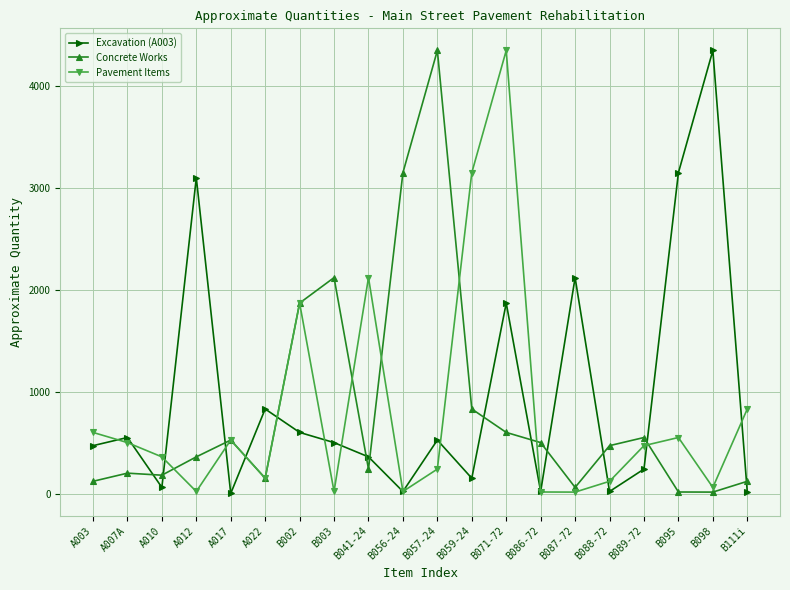

What is the total value across all series at B111i?

965